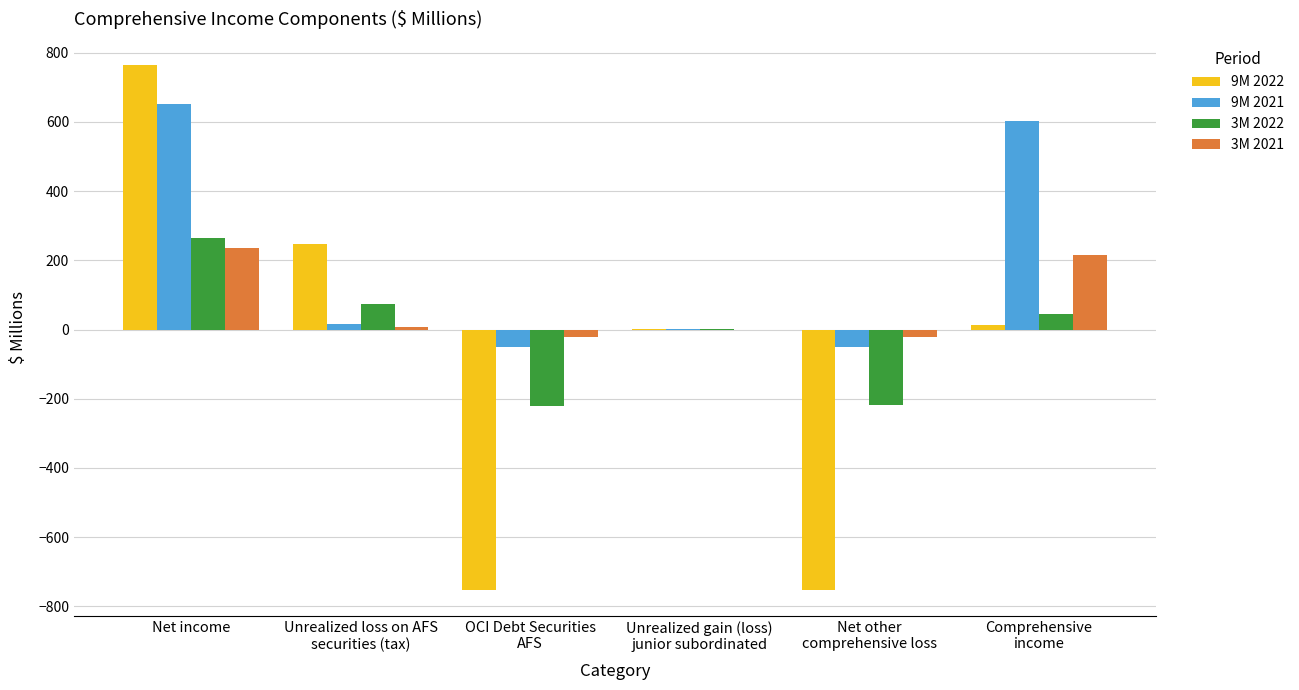

What is the maximum value shown in the chart?

764.3